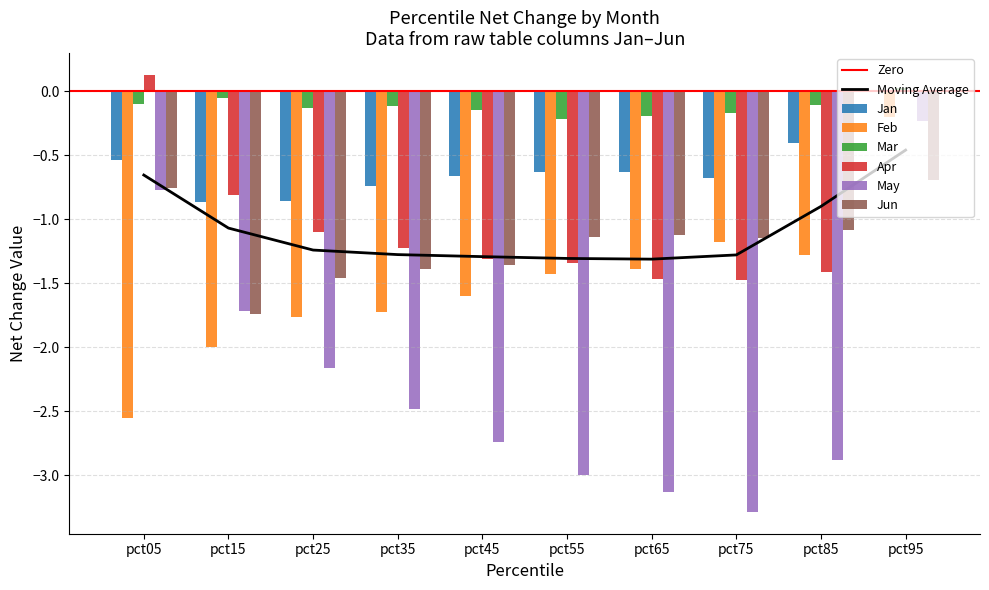

How many values in the Jun series exceed -1?

2